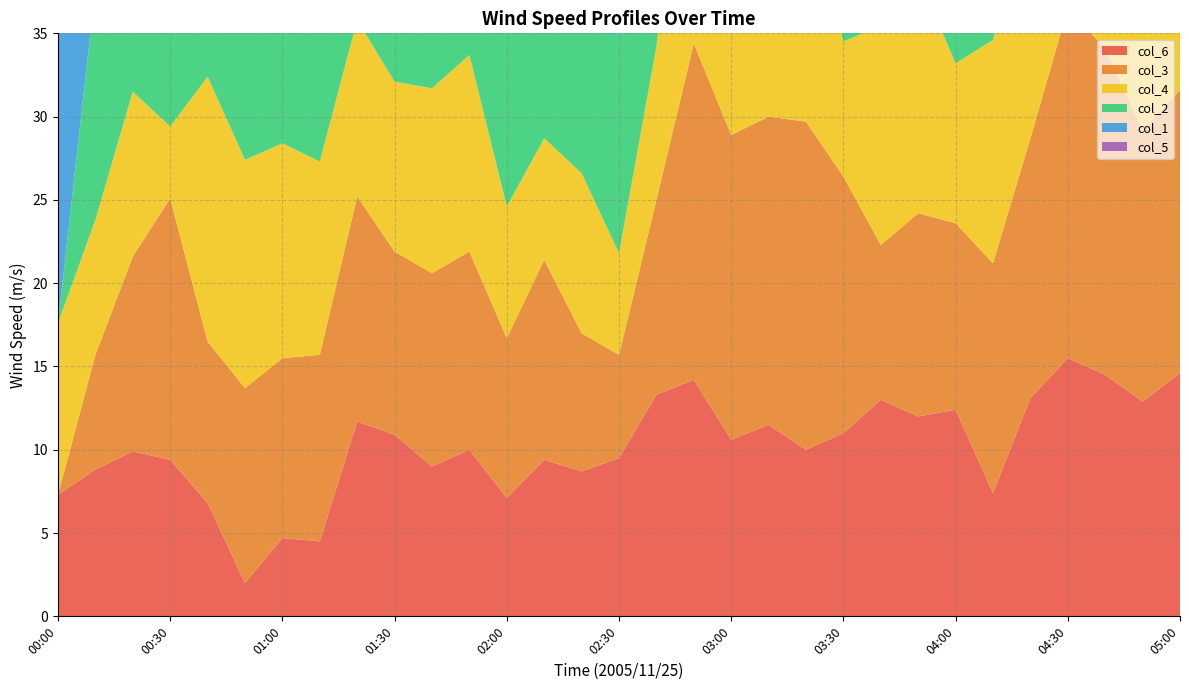

Reading right to left, transcribe all the data shown in this chart.

col_6: 14.6	12.9	14.5	15.5	13.1	7.4	12.4	12.0	13.0	11.0	10.0	11.5	10.6	14.2	13.3	9.5	8.7	9.4	7.1	10.0	9.0	10.9	11.7	4.5	4.7	2.0	6.8	9.4	9.9	8.8	7.3
col_3: 17.0	16.3	19.6	21.0	15.6	13.8	11.2	12.2	9.3	15.4	19.7	18.5	18.3	20.2	11.7	6.2	8.3	12.0	9.6	11.9	11.6	11.0	13.5	11.2	10.8	11.7	9.7	15.7	11.7	6.9	999.0
col_4: 12.4	13.4	15.1	13.0	14.9	13.4	9.6	14.2	13.2	8.1	14.3	17.3	17.5	18.7	9.2	6.1	9.6	7.3	7.9	11.8	11.1	10.2	10.6	11.6	12.9	13.7	15.9	4.3	9.9	8.1	10.3
col_2: 20.3	16.5	17.0	16.8	14.7	18.5	17.7	13.3	10.8	10.8	18.3	19.7	20.6	22.1	10.8	13.0	11.7	10.4	14.1	11.9	15.5	16.8	10.7	10.6	13.3	14.3	19.1	22.9	19.7	13.9	999.0
col_1: 22.1	20.6	19.2	20.6	20.6	21.1	18.0	15.2	17.1	17.0	21.5	22.7	23.5	24.2	13.2	16.2	15.9	16.1	19.7	15.4	14.4	16.1	17.9	19.4	20.4	22.2	22.7	22.1	17.8	20.1	18.5
col_5: 14.5	14.0	17.1	13.8	13.7	13.2	10.9	13.7	8.8	5.9	999.0	16.1	999.0	999.0	13.6	5.9	10.0	7.8	12.4	13.4	11.2	9.5	9.4	5.5	8.1	11.9	14.1	13.1	11.6	13.9	7.6